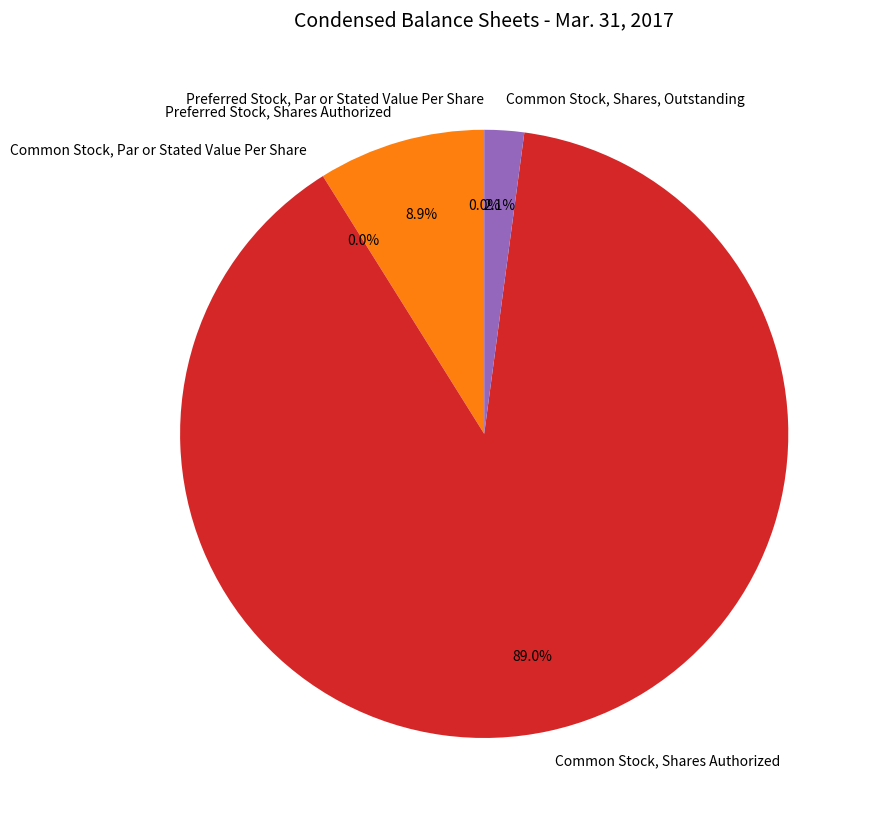

How many slices are in this pie chart?

5